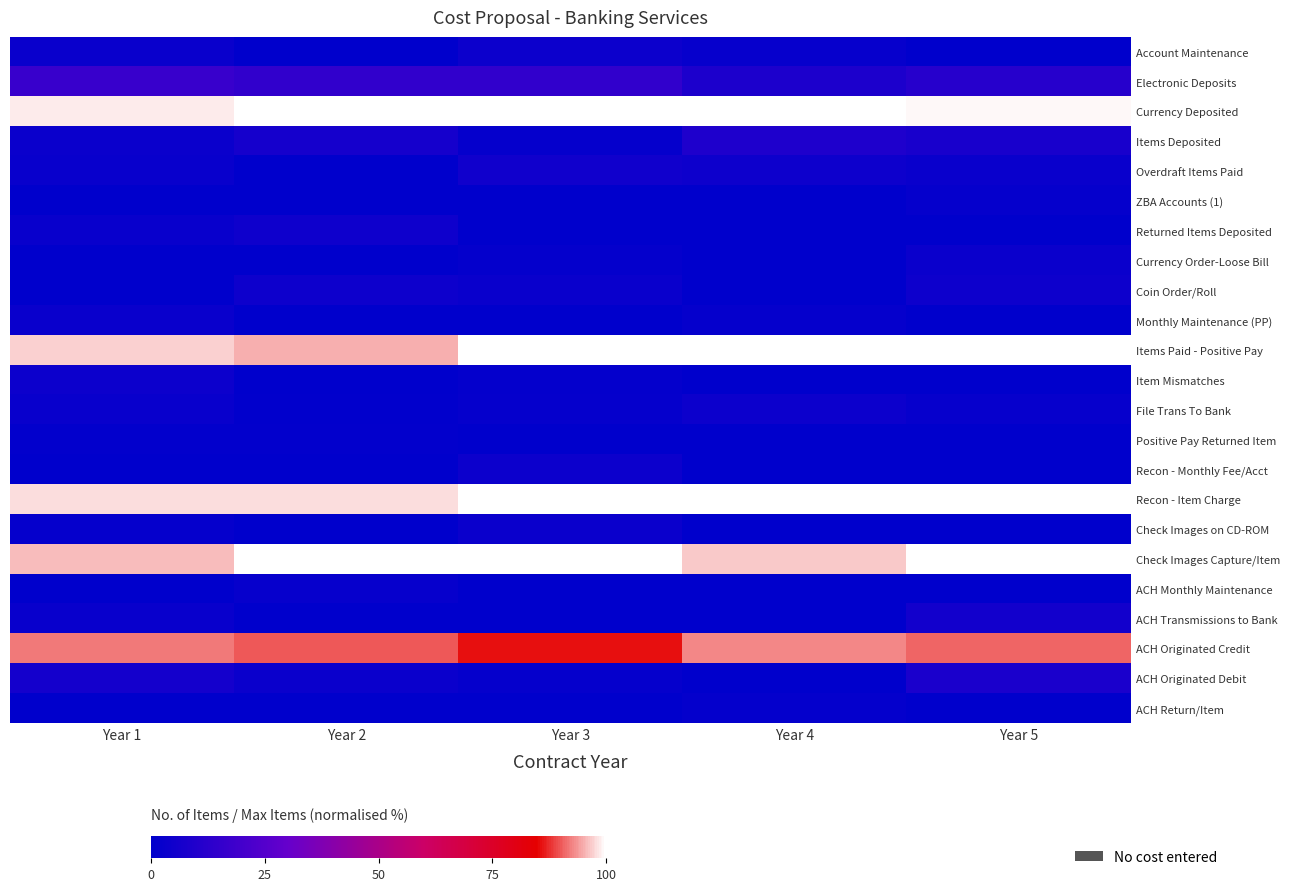

List the series in order of their peak value, highest first.

Currency Deposited, Items Paid - Positive Pay, Recon - Item Charge, Check Images Capture/Item, ACH Originated Credit, Electronic Deposits, Items Deposited, ACH Originated Debit, ACH Transmissions to Bank, Overdraft Items Paid, Returned Items Deposited, Coin Order/Roll, Account Maintenance, File Trans To Bank, Recon - Monthly Fee/Acct, Item Mismatches, Currency Order-Loose Bill, Check Images on CD-ROM, Monthly Maintenance (PP), ACH Monthly Maintenance, ZBA Accounts (1), ACH Return/Item, Positive Pay Returned Item